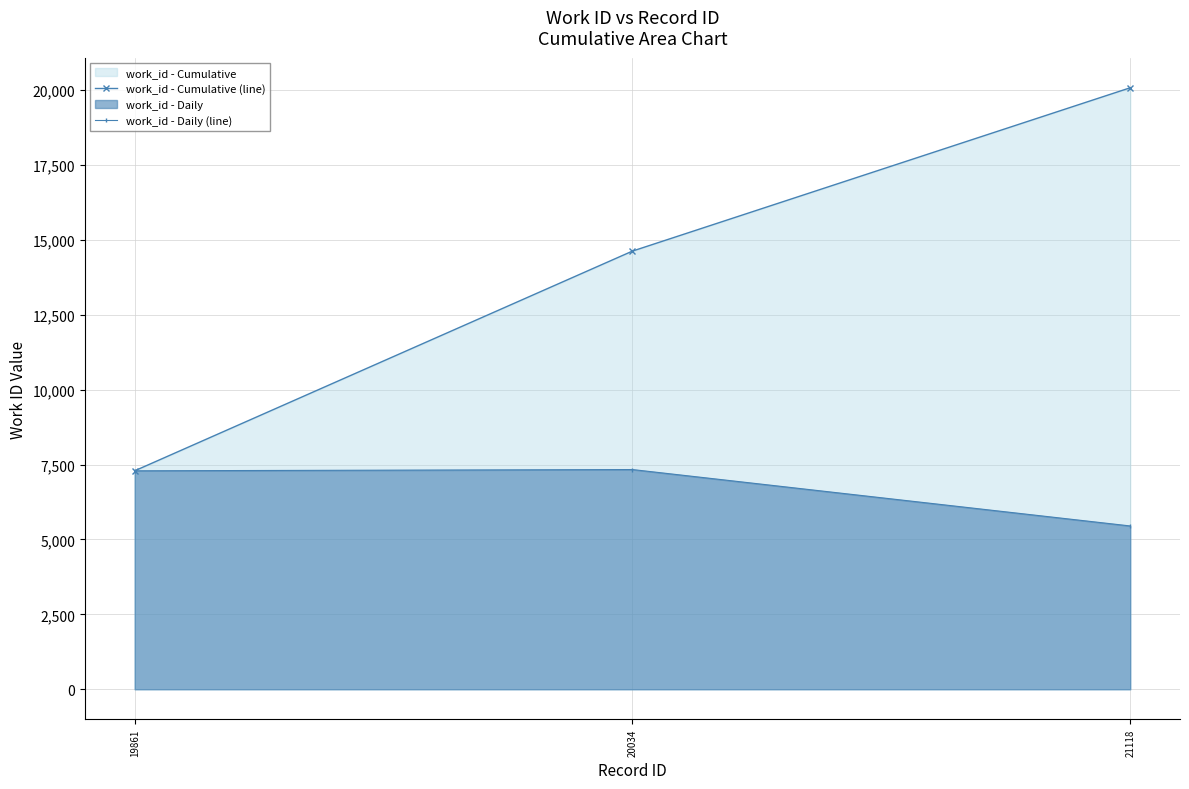

What is the approximate value of work_id - Daily (line) at 19861?

7293